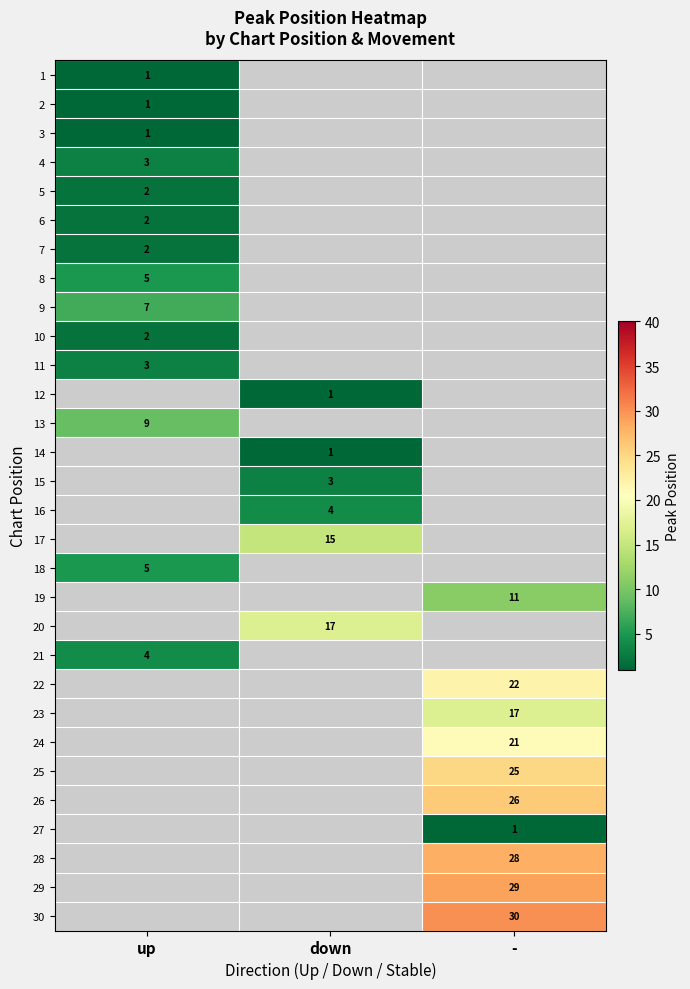

The 8 series shows 5 at up. True or false?

True